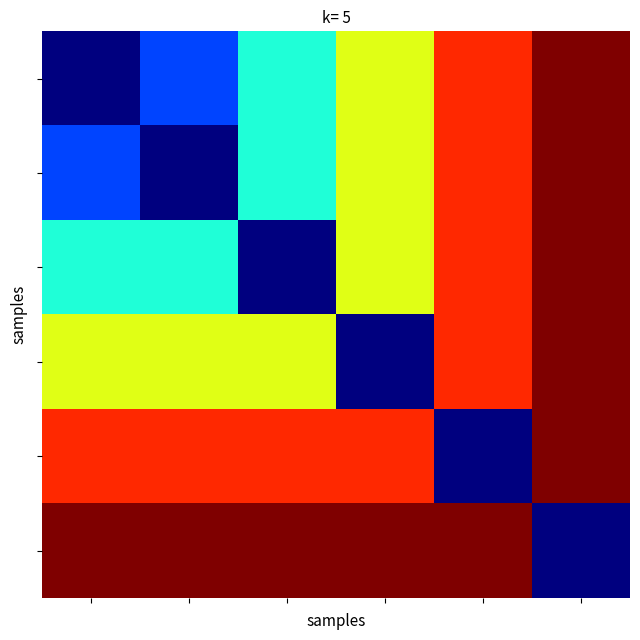

What is the minimum value shown in the chart?

13.4